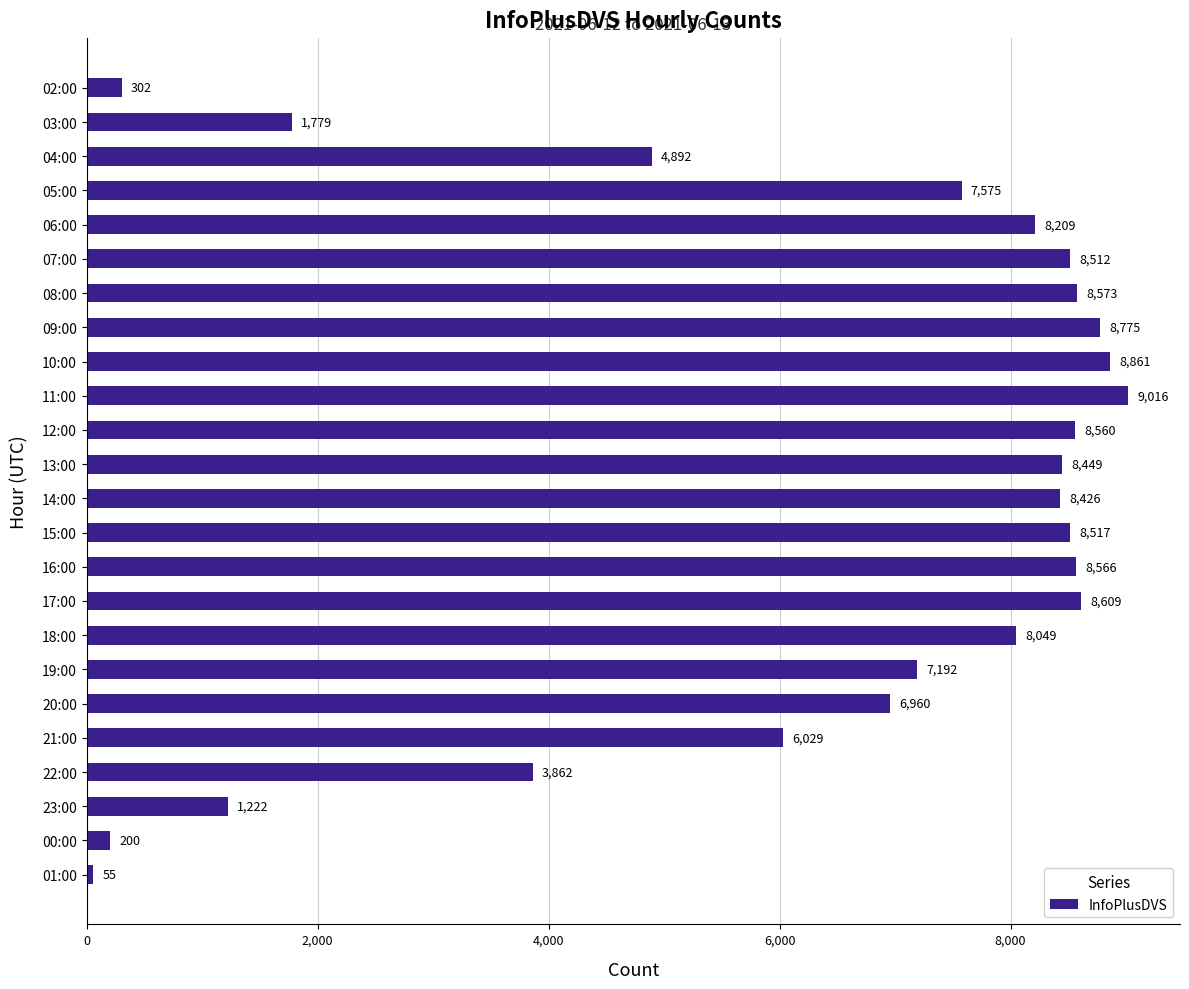

Read the value at 12:00, to the nearest 10.

8560